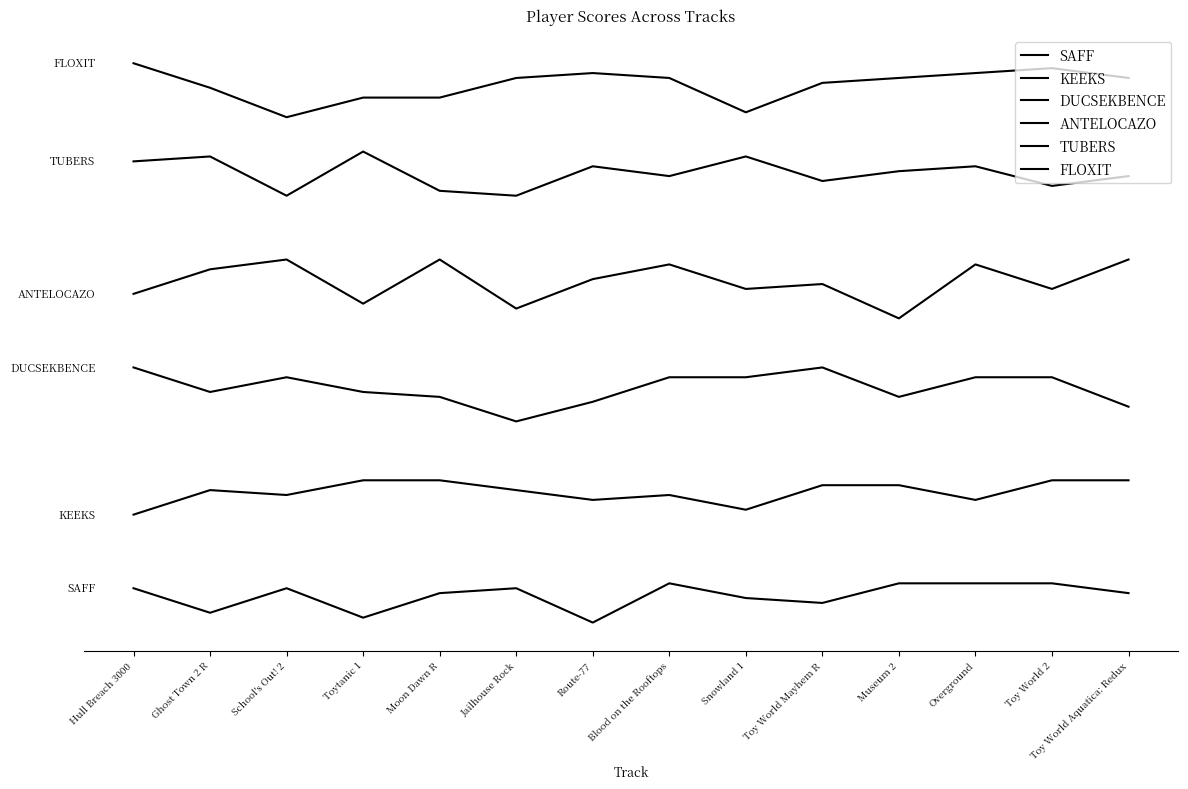

What is the total value across all series at Blood on the Rooftops?

407